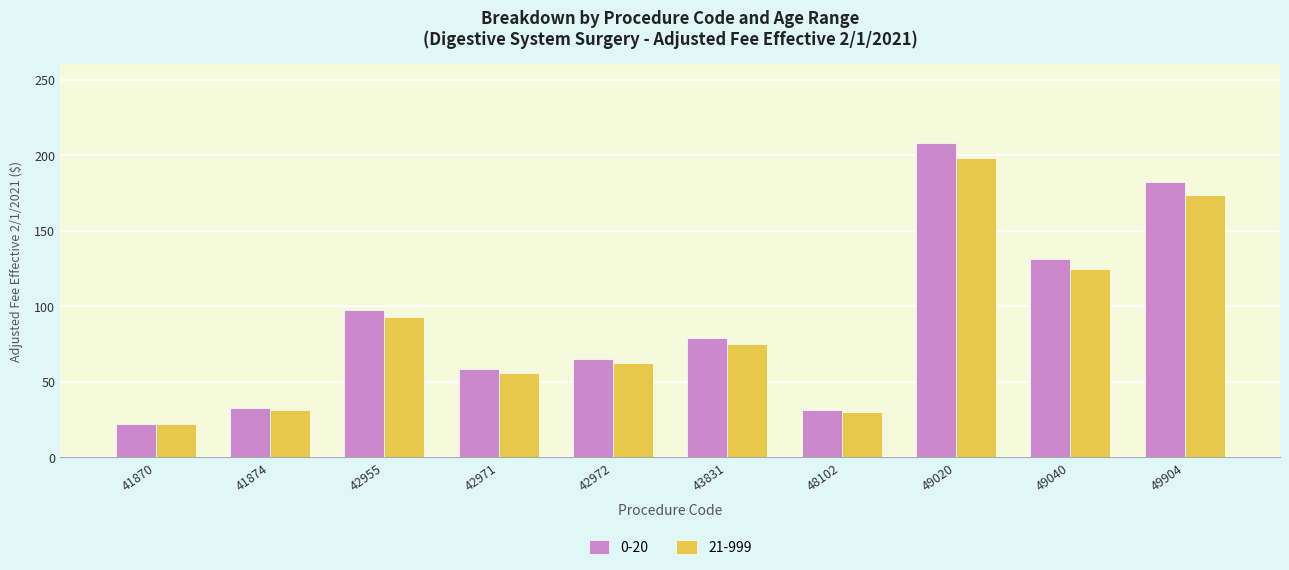

What is the value of the 0-20 bar at the 1st from the left?

22.2